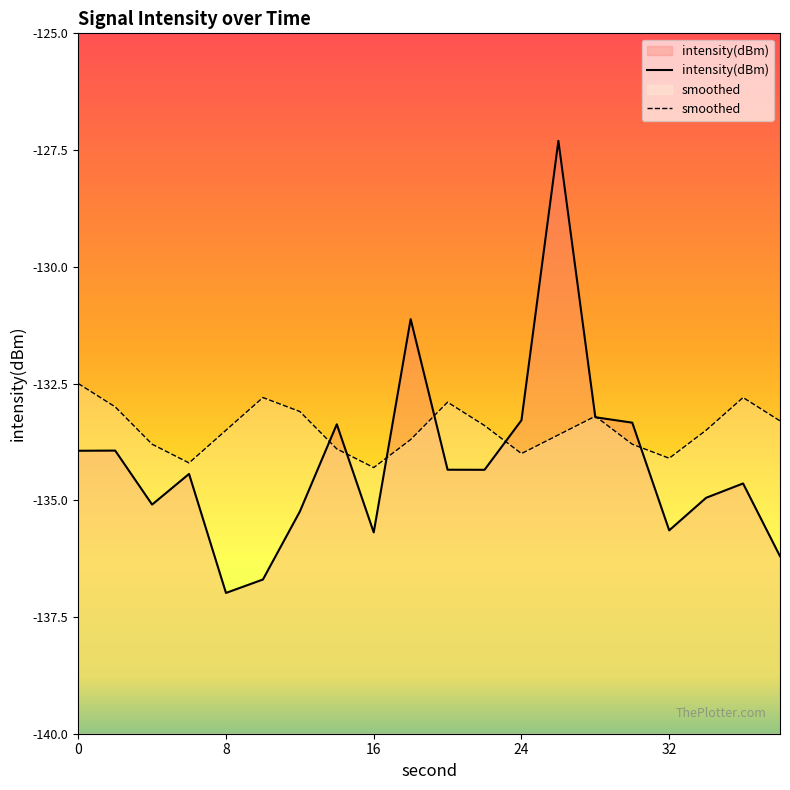

What is the smallest value displayed?

-137.0